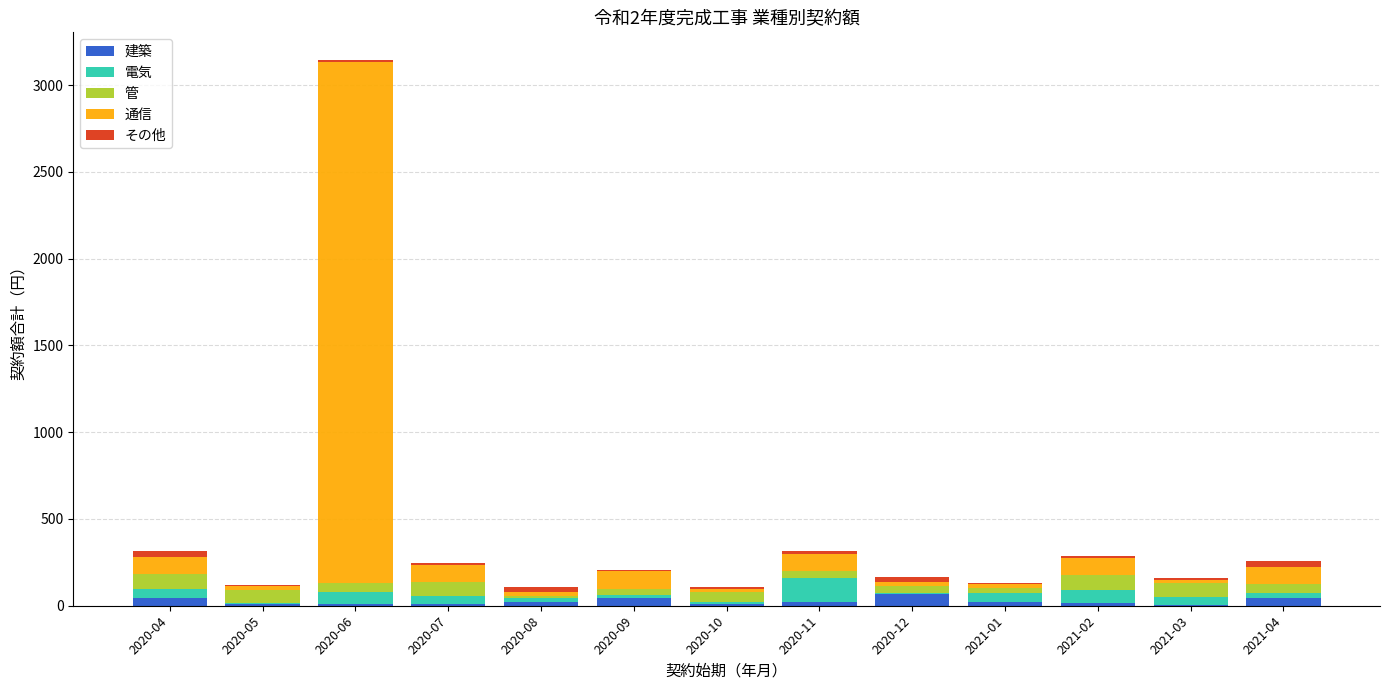

At which category is the sum across all series the highest?

2020-06